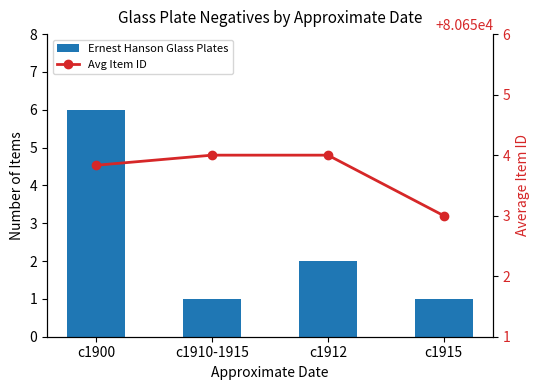

Does the chart contain any negative values?

No